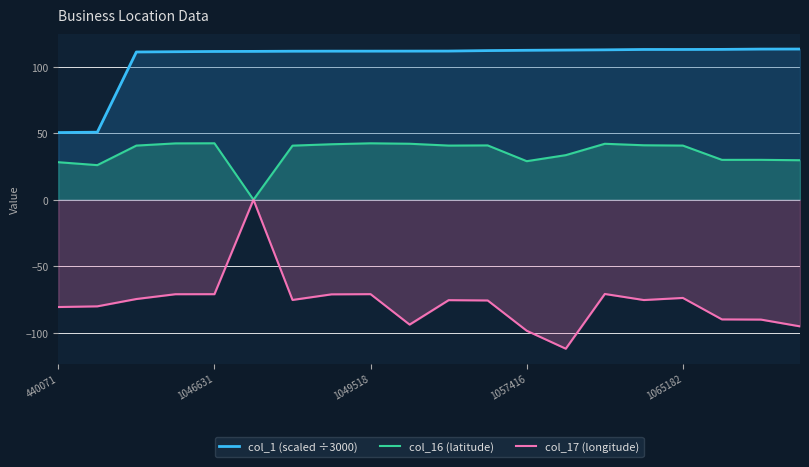

The col_16 (latitude) series shows 29.0 at 1057416. True or false?

True